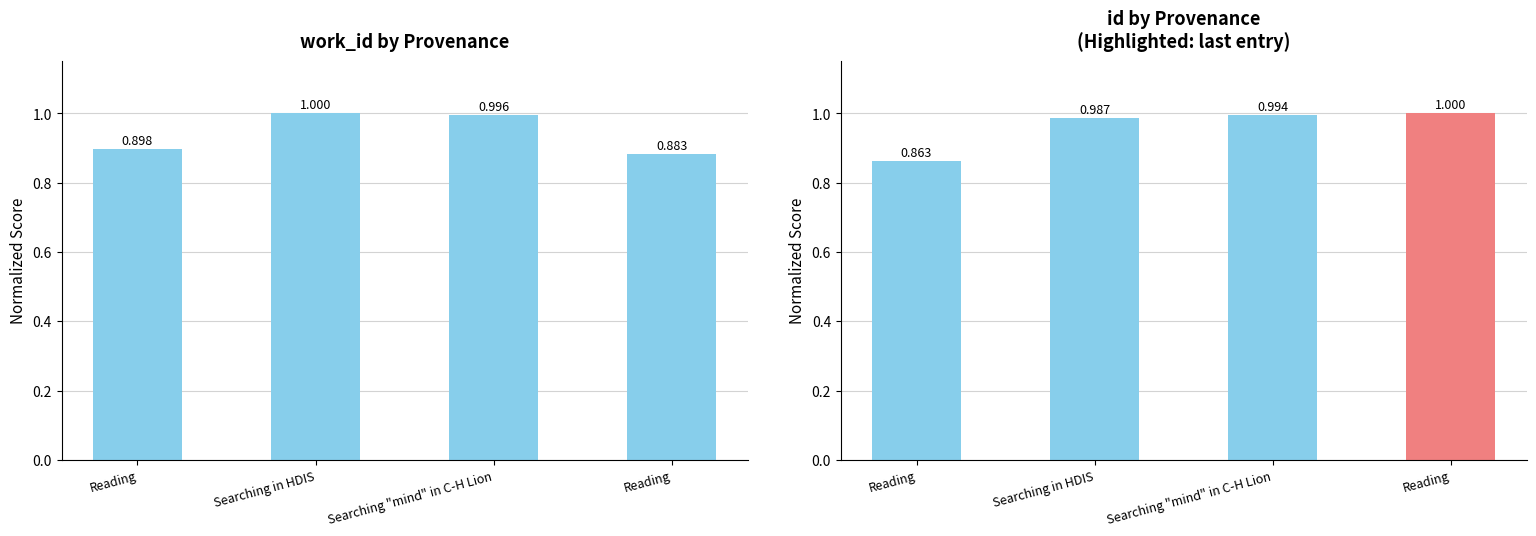

Which series has the largest range (max minus min)?

id